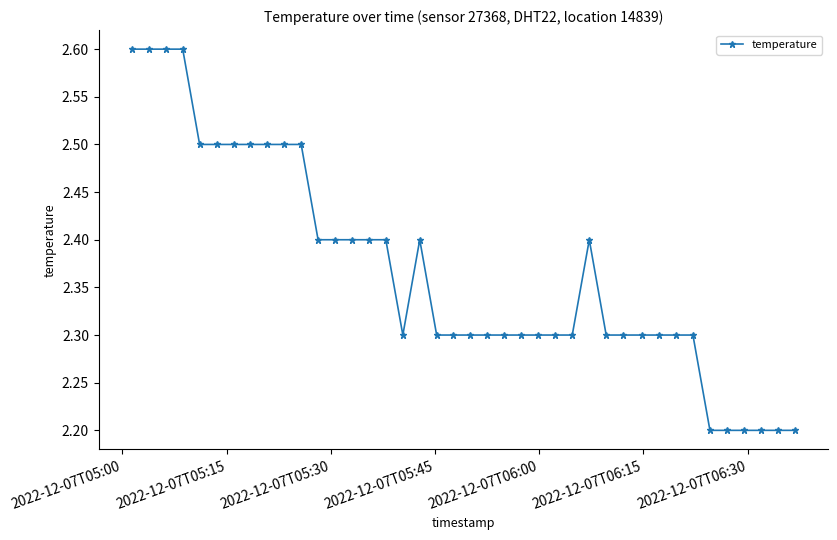

What is the value of the 37th point from the left?

2.2